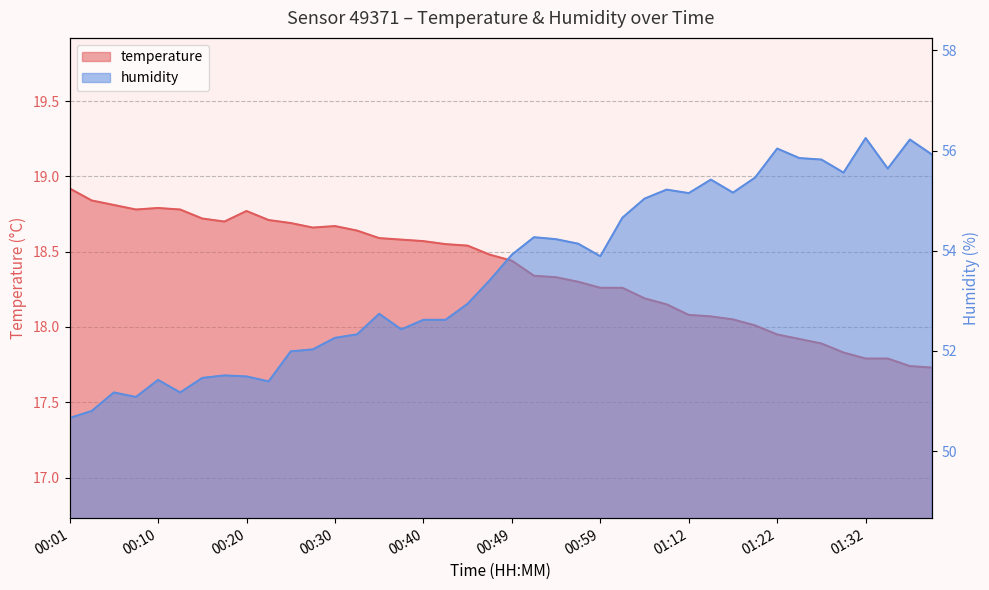

Is it true that temperature equals 9.7 at 00:30?

False